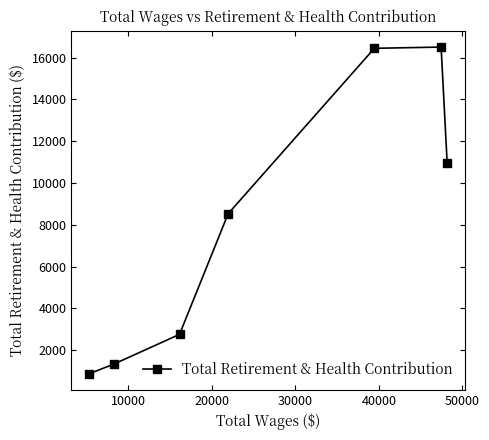

What is the value of the 6th point from the left?

16501